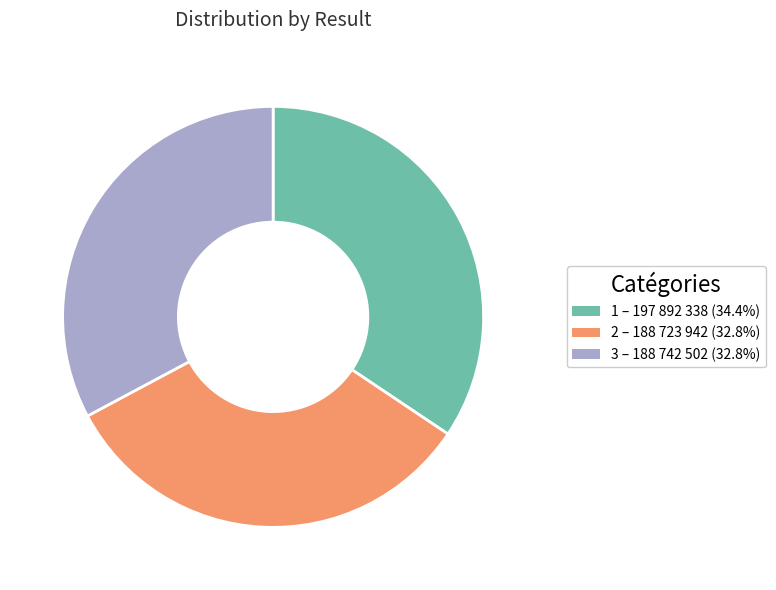

How many slices are in this pie chart?

3